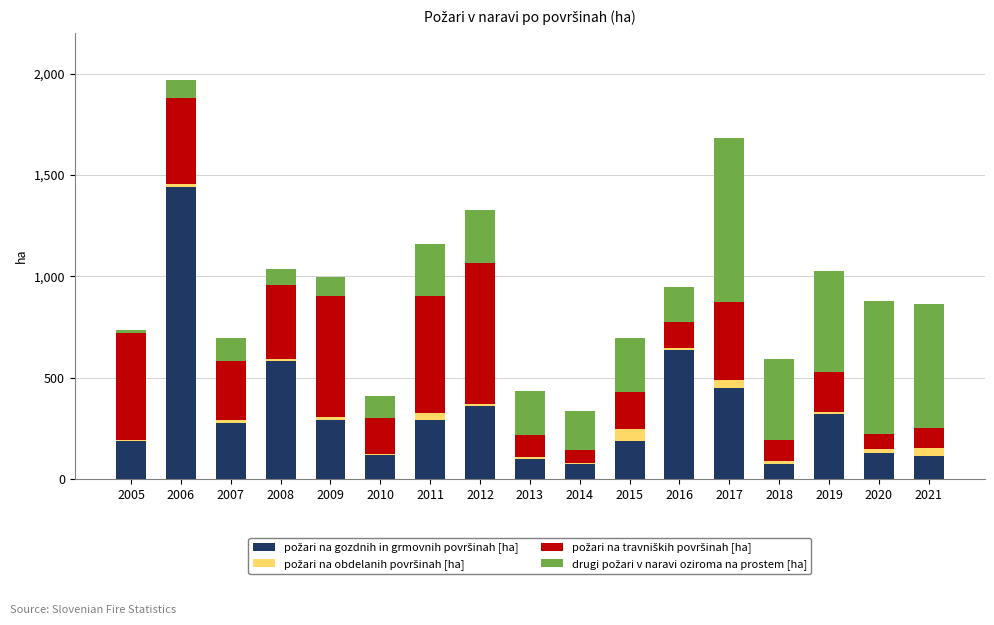

At which category is the sum across all series the highest?

2006